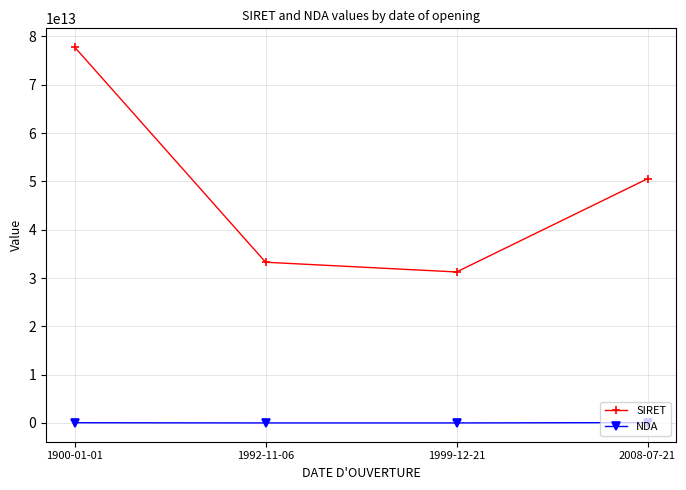

Which category has the lowest value in the SIRET series?

1999-12-21